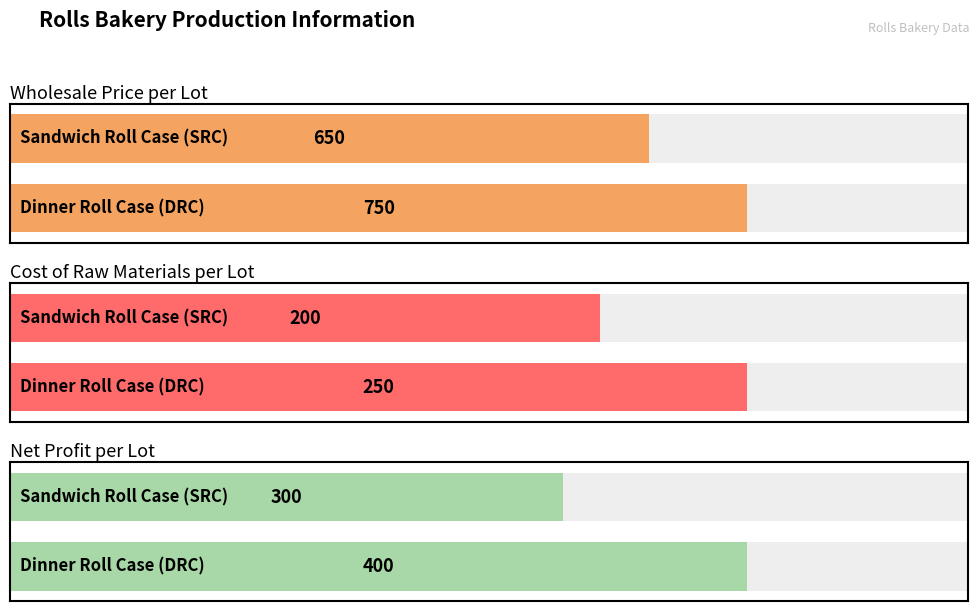

What is the highest value of the Wholesale Price per Lot series?

750